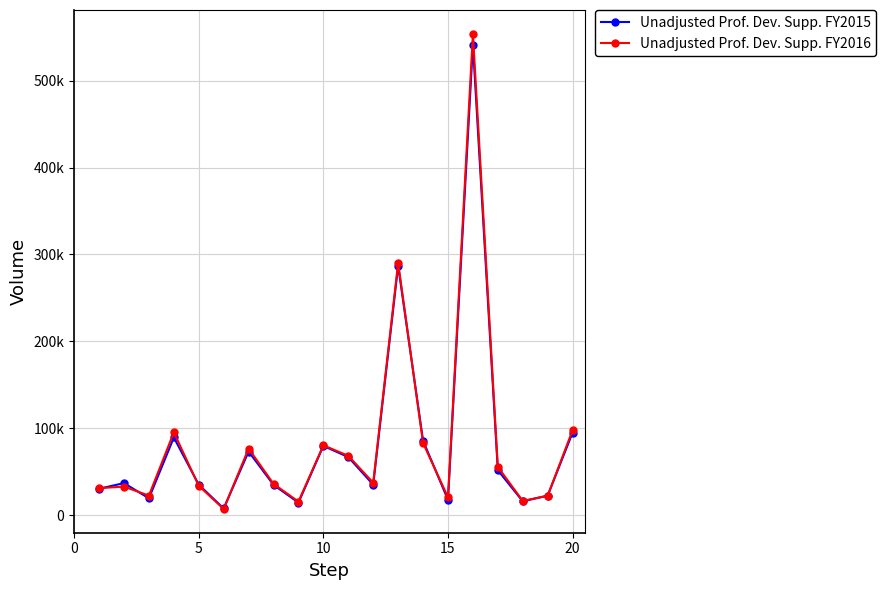

What is the difference between the second highest and minimum values in the Unadjusted Prof. Dev. Supp. FY2015 series?

279275.0